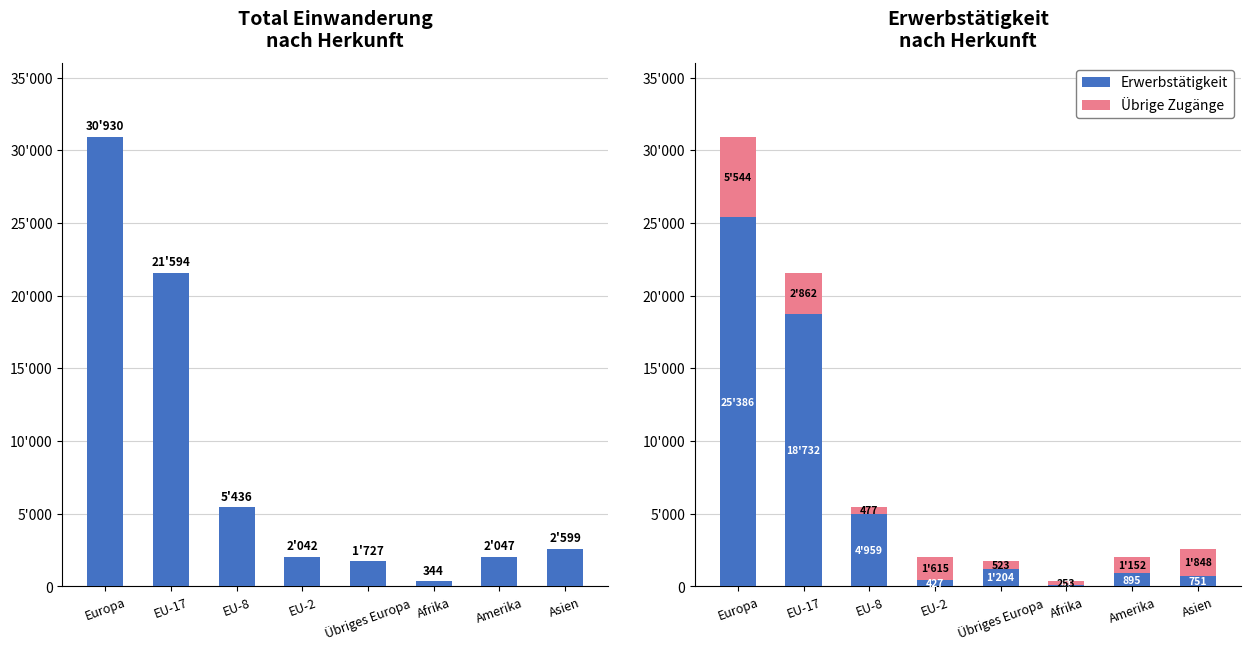

What position from the left is Europa?

1